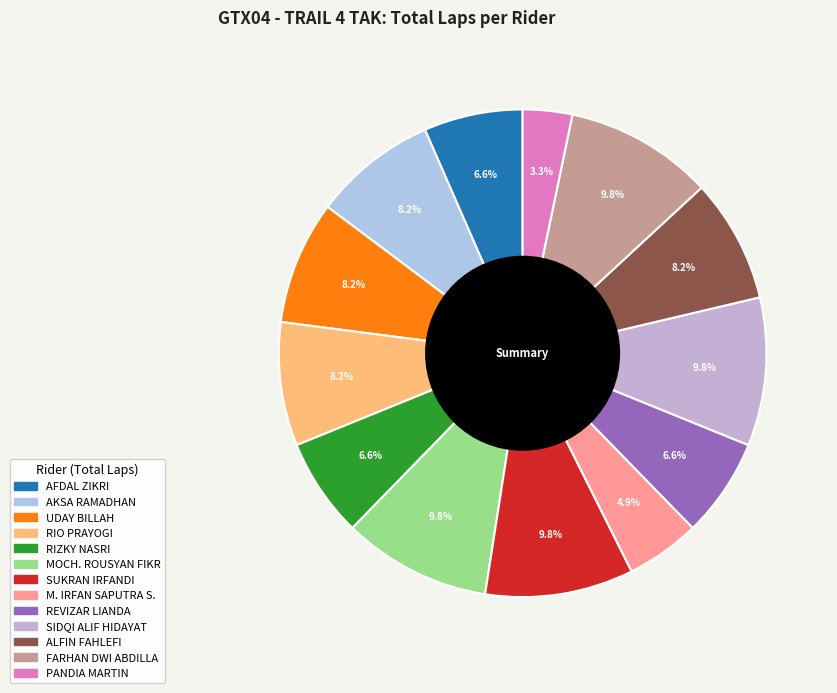

To the nearest percent, what is the average slice percentage?

8%